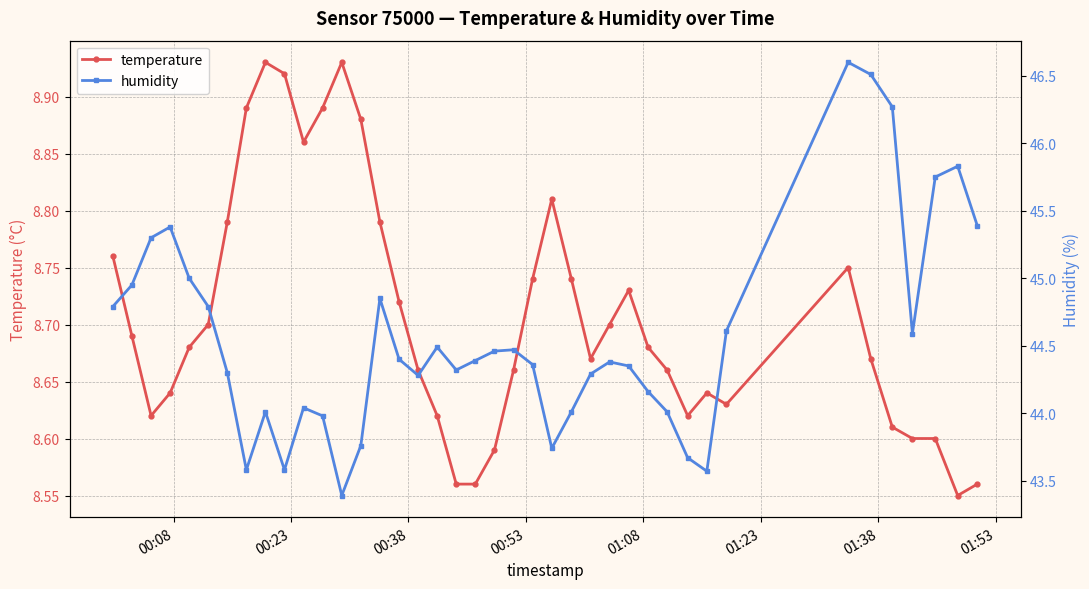

What is the average value of the temperature series?

8.7